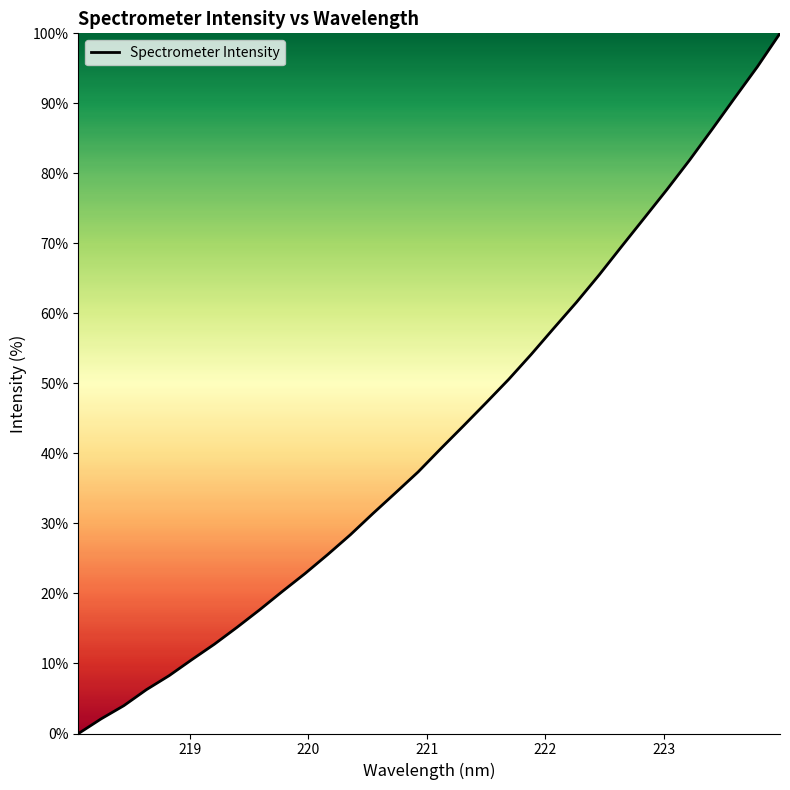

How many series are shown in this chart?

1